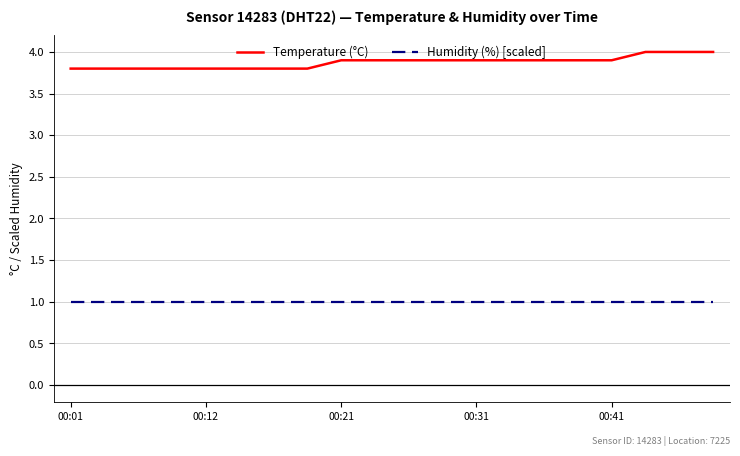

How many lines are shown in the chart?

2